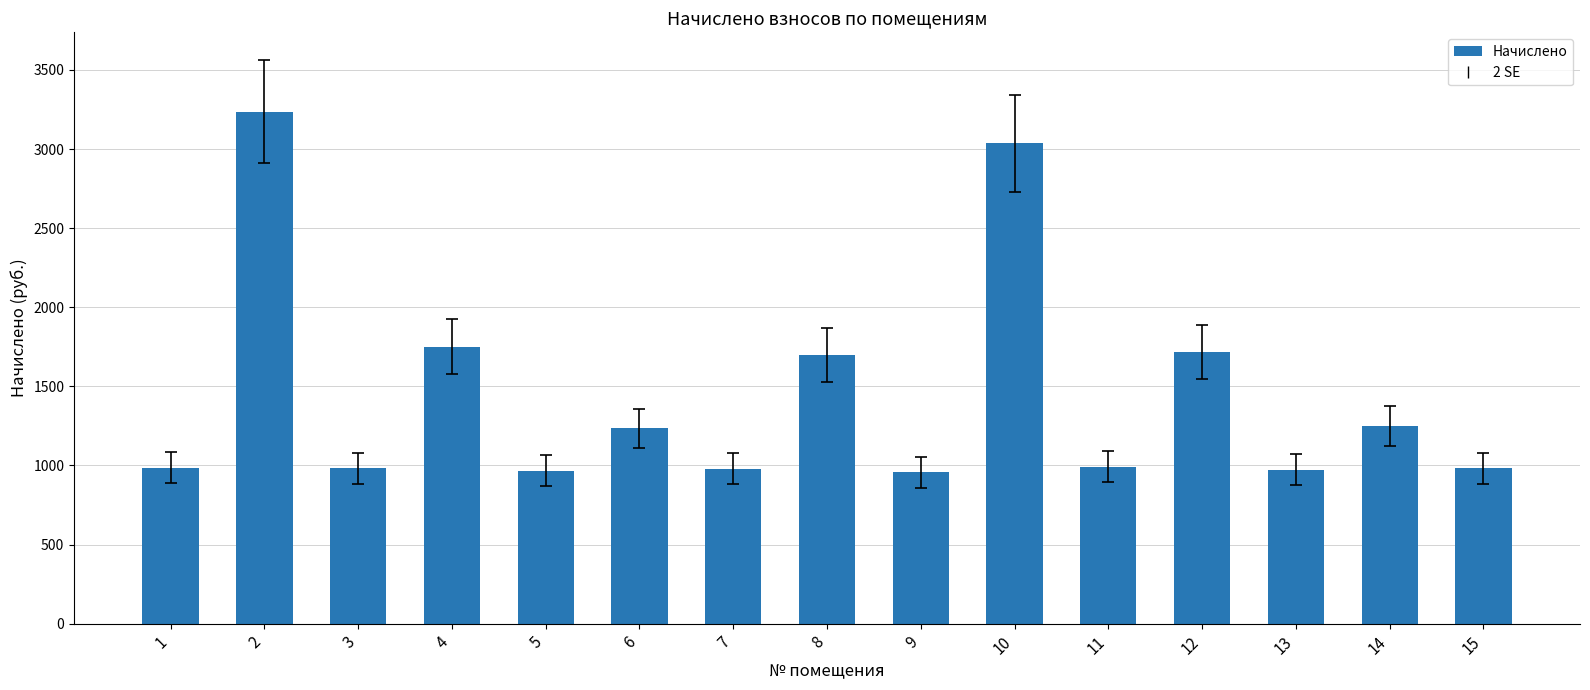

Is it true that the value at 9 is 658.5?

False